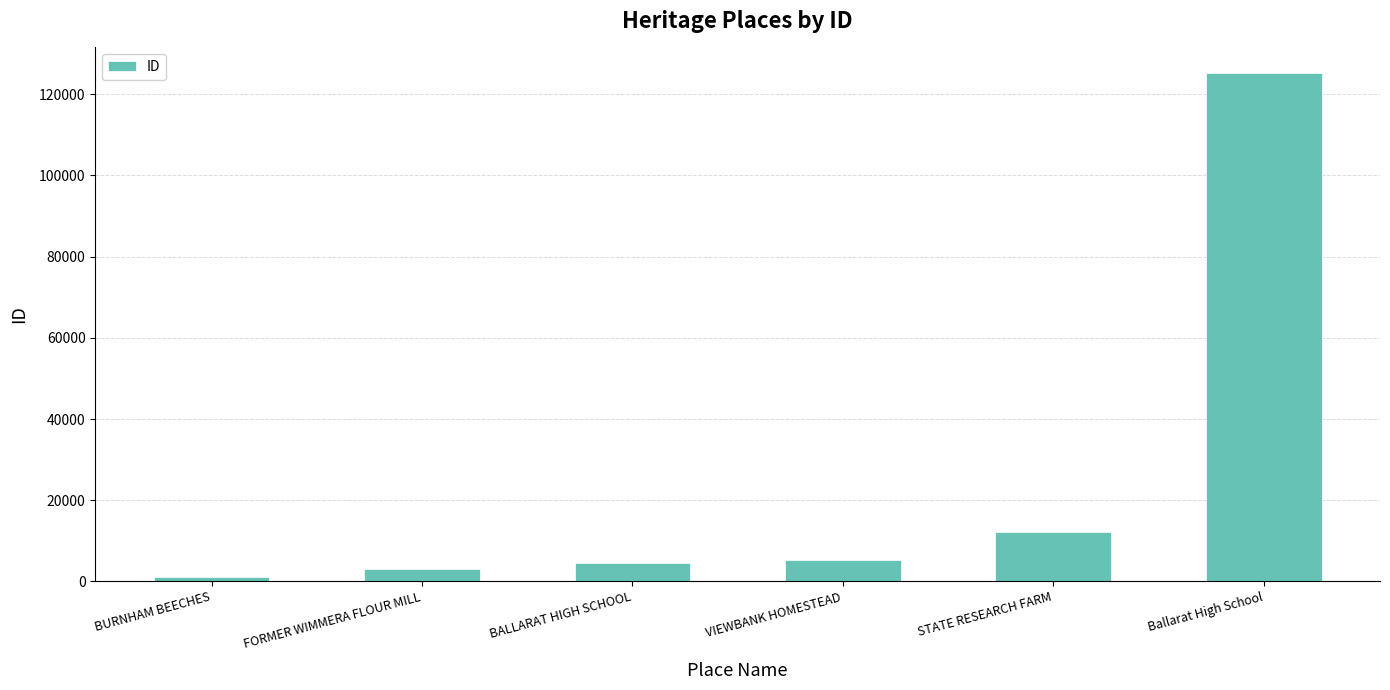

Are the bars horizontal?

No